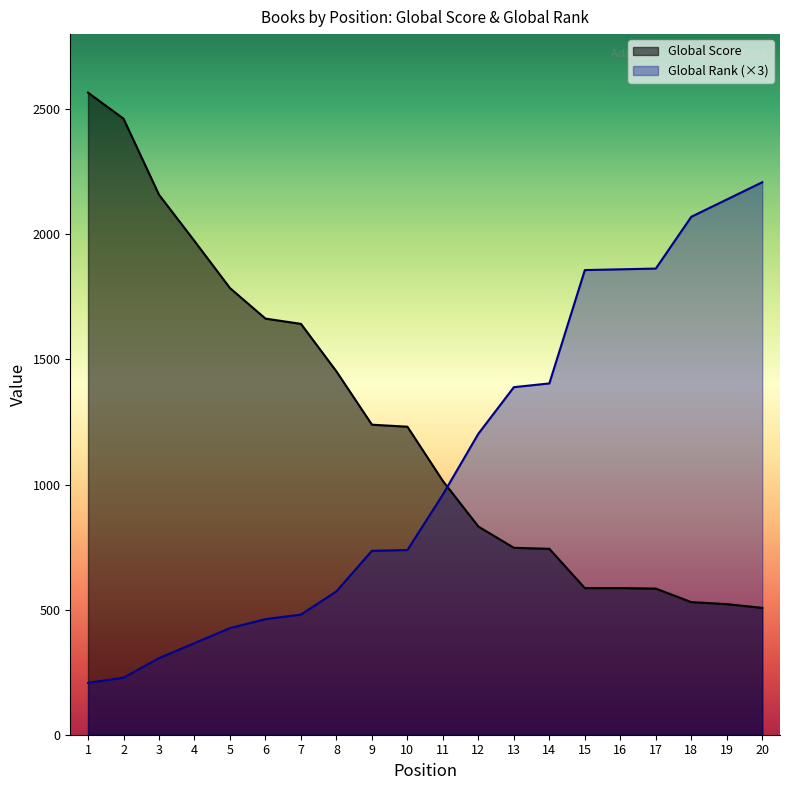

At which category is the sum across all series the highest?

1